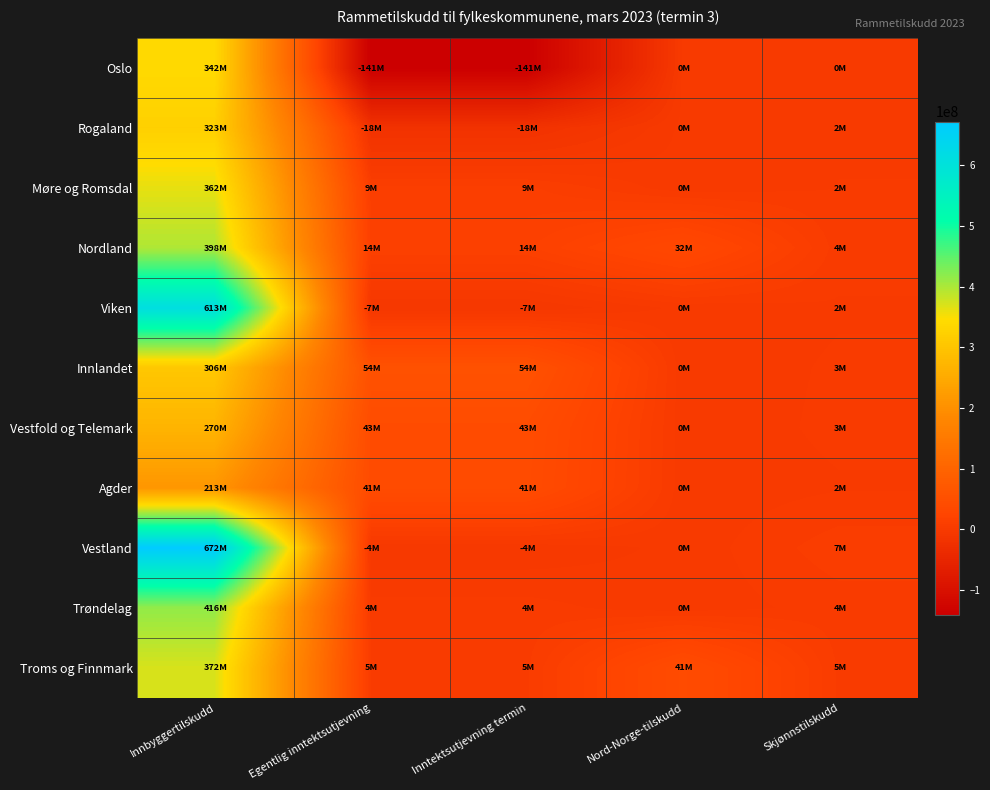

At which category is the sum across all series the highest?

Innbyggertilskudd